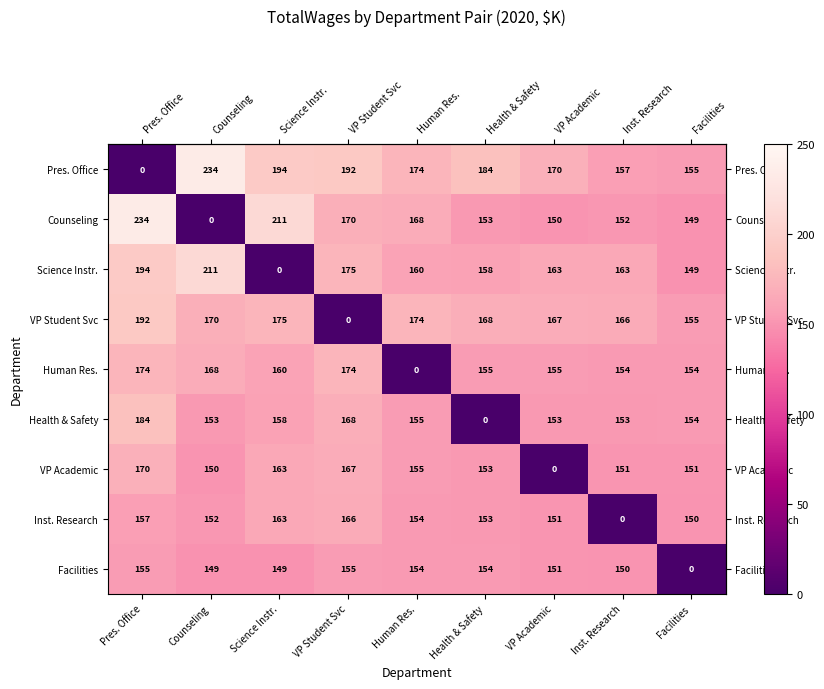

Which series has the largest total across all categories?

Pres. Office